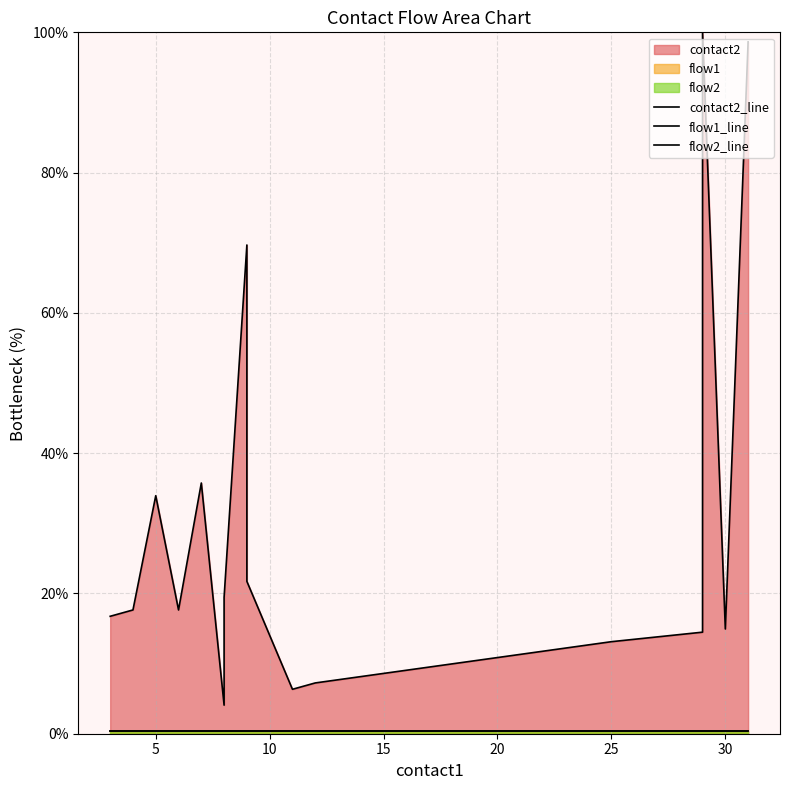

What is the spread (max minus min) of values at 14?

7.7